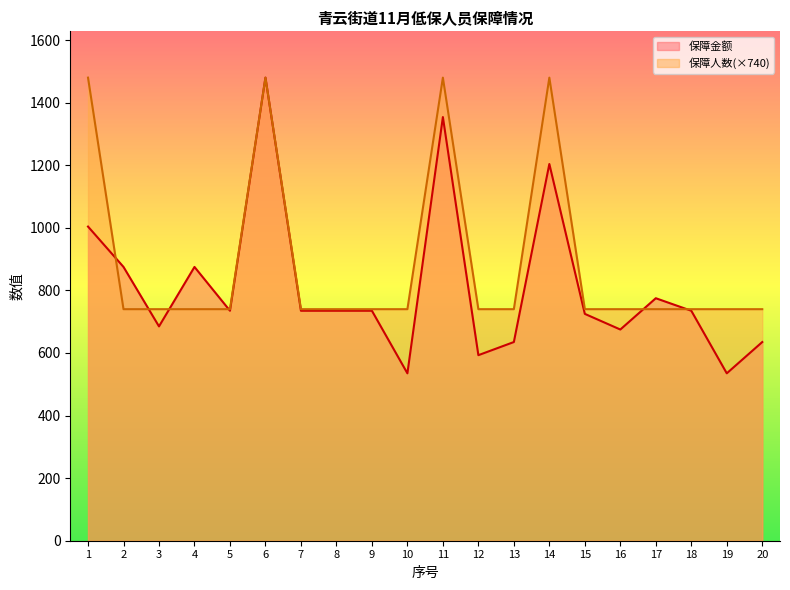

What is the sum of the 保障人数 values at 19 and 18?

1480